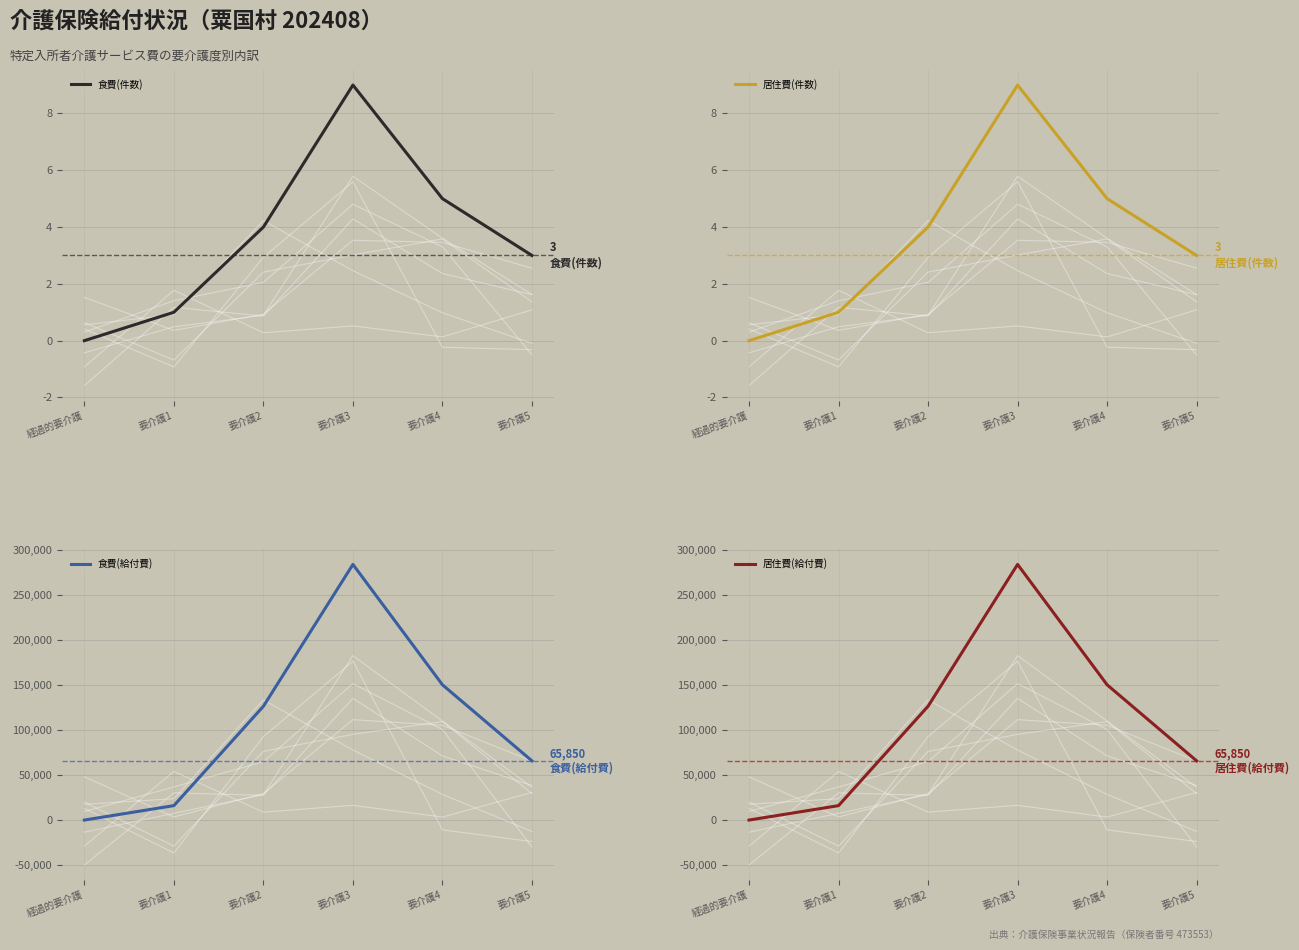

What is the difference between the second highest and minimum values in the 居住費(給付費) series?

150450